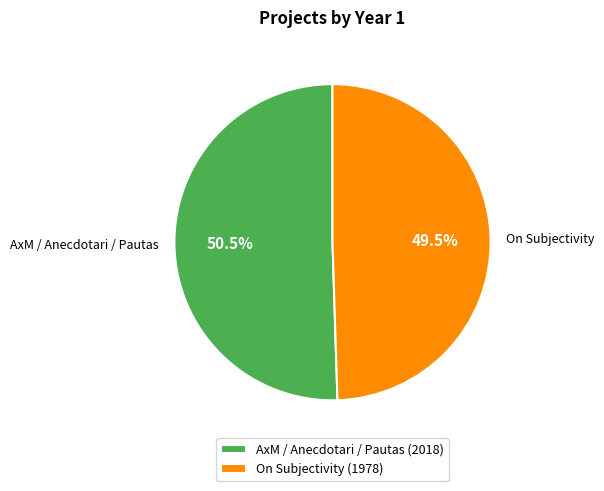

Is it true that On Subjectivity is 61% of the pie?

False